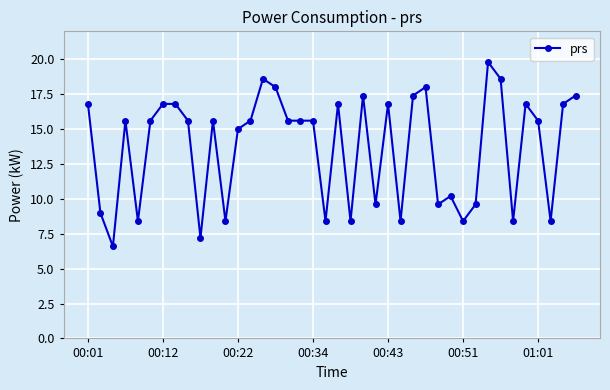

What is the maximum value shown in the chart?

19.8